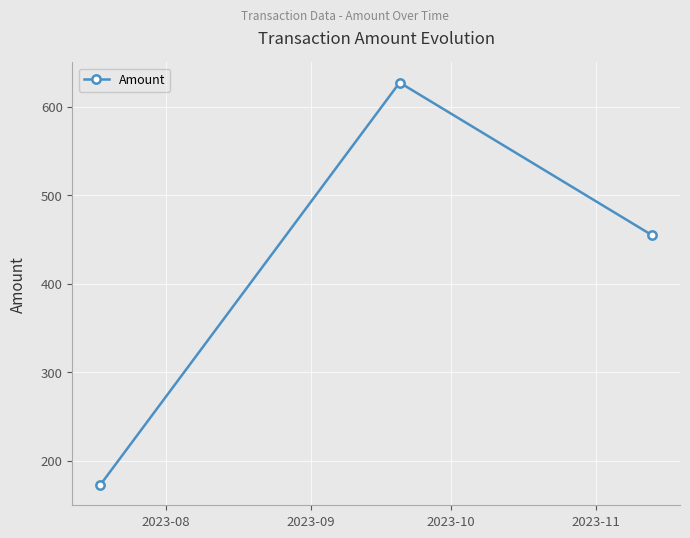

What is the difference between the maximum and minimum values?

454.7